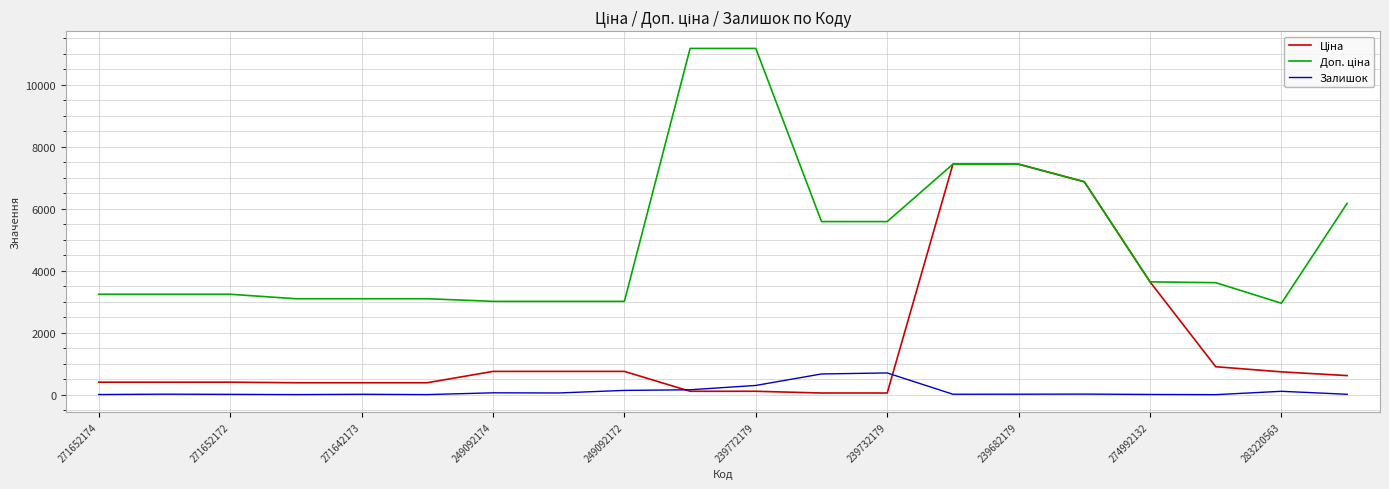

At how many categories does at least one series exceed 7616?

2